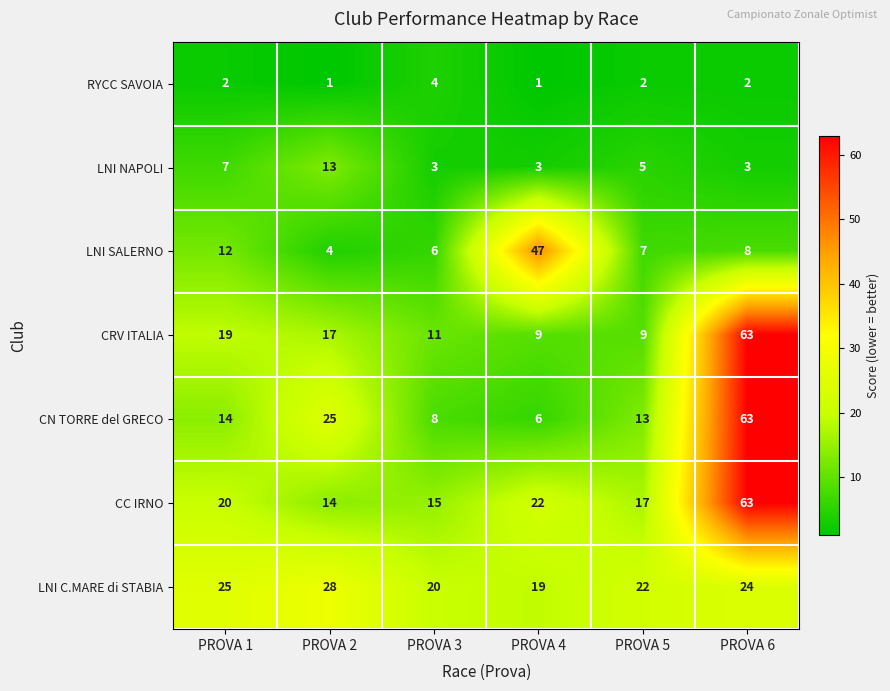

Rank the series at PROVA 5 from highest to lowest value.

LNI C.MARE di STABIA, CC IRNO, CN TORRE del GRECO, CRV ITALIA, LNI SALERNO, LNI NAPOLI, RYCC SAVOIA